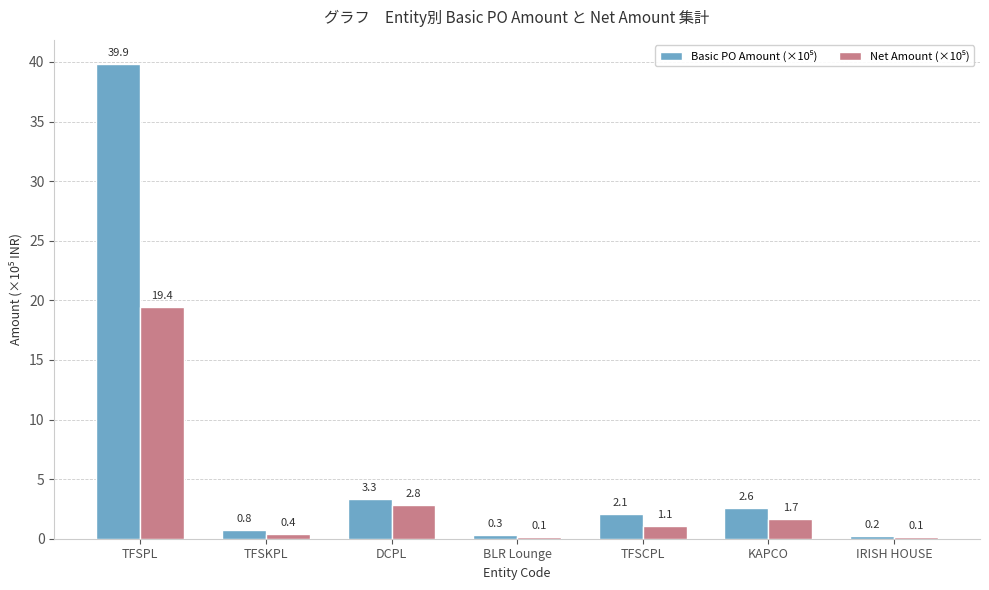

How many groups of bars are there?

7